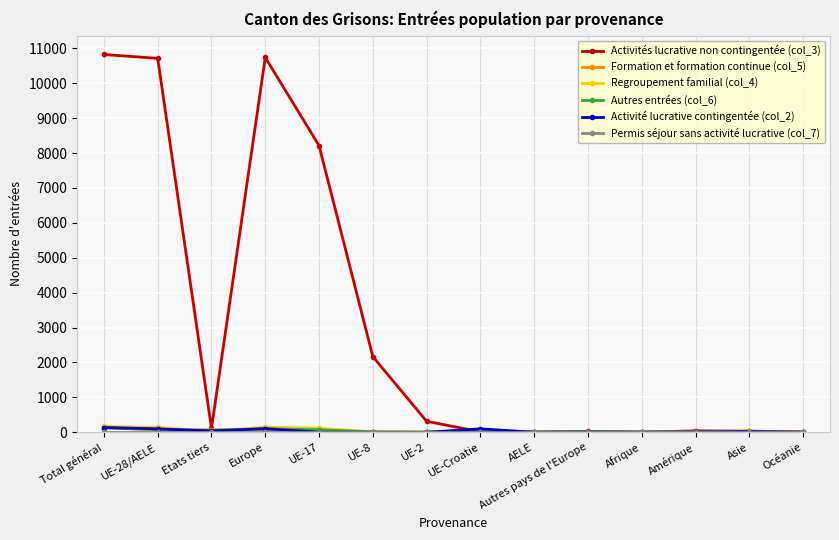

Between UE-2 and Asie, which series saw the biggest shift?

Activités lucrative non contingentée (col_3)